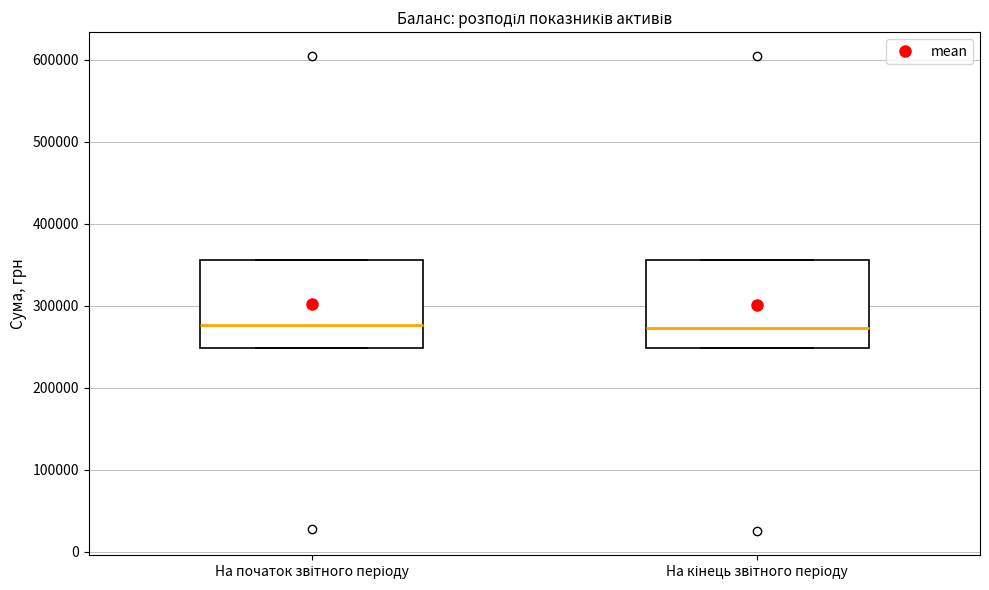

Reading left to right, read every box against the y-axis: the position of its median line, the range the box covers, and the ends of its whiskers. The values are not printed on the chart, so give them approximately, as read against the axis.

На початок звітного періоду: median 280000, box 250000 to 360000, whiskers 250000 to 360000
На кінець звітного періоду: median 270000, box 250000 to 360000, whiskers 250000 to 360000